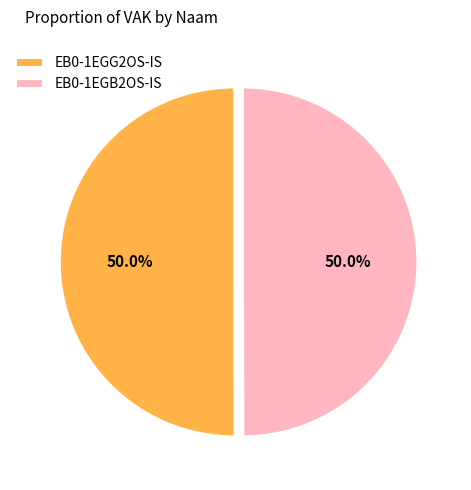

Approximately how many times larger is the value at EB0-1EGG2OS-IS compared to EB0-1EGB2OS-IS?

1.0